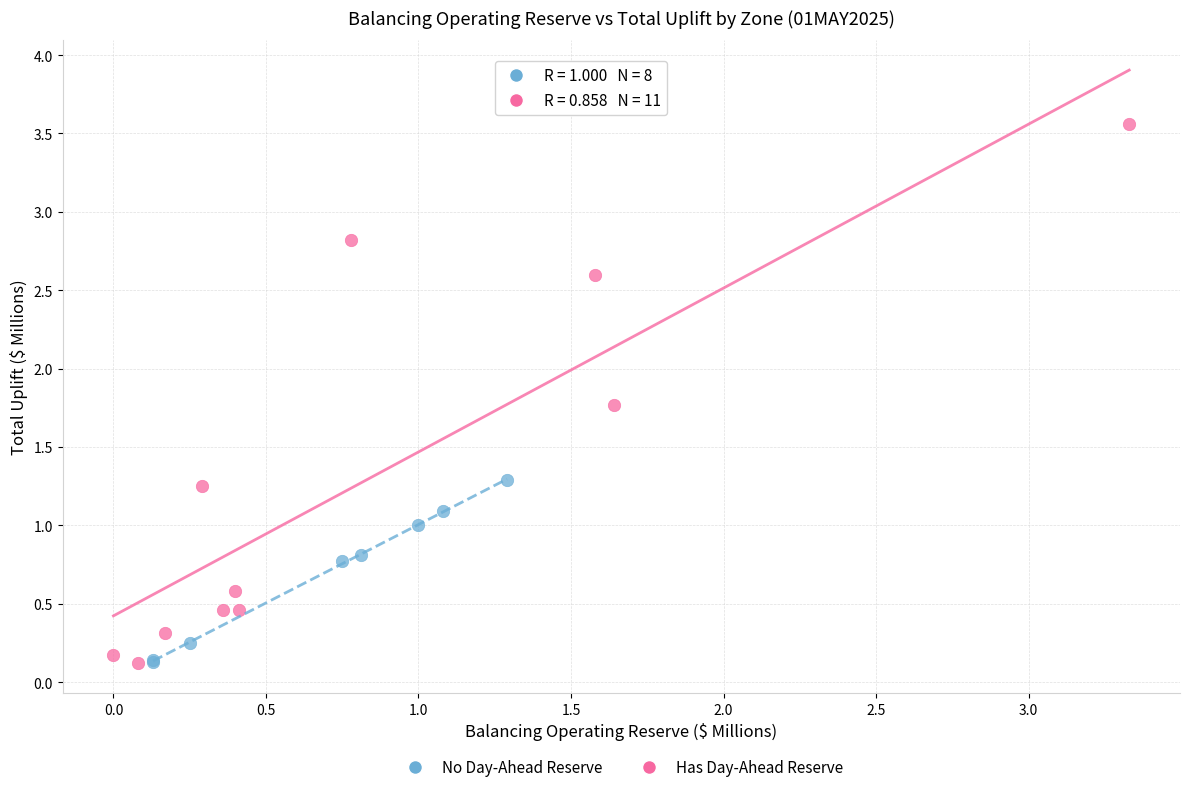

What are all the series names shown in the legend?

No Day-Ahead Reserve, Has Day-Ahead Reserve